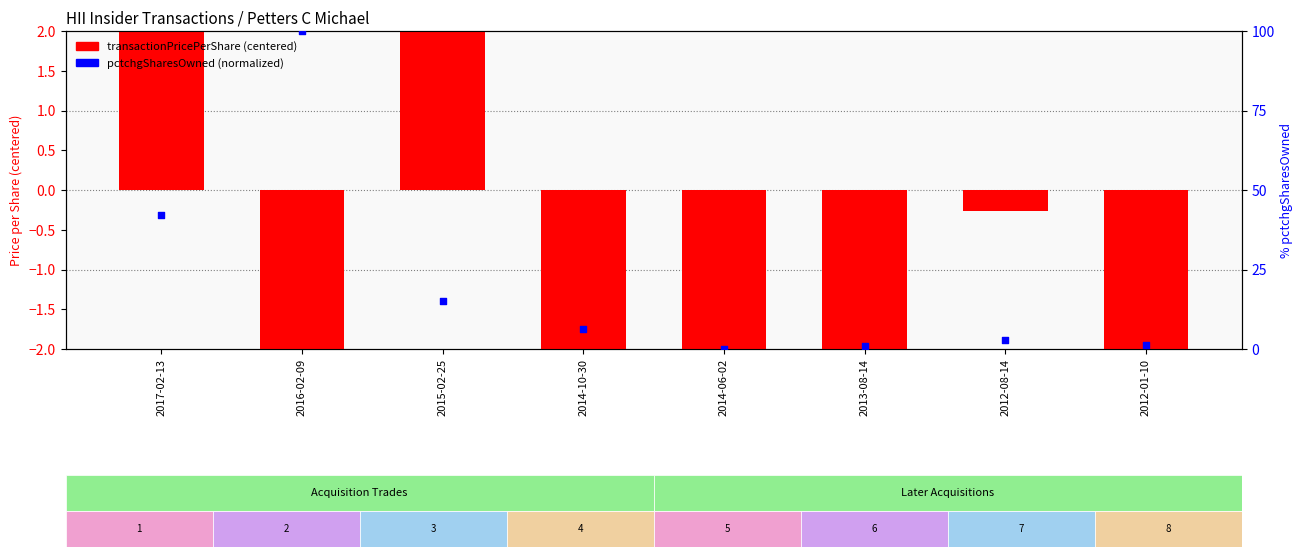

What is the total value across all series at 2012-08-14?

2.7